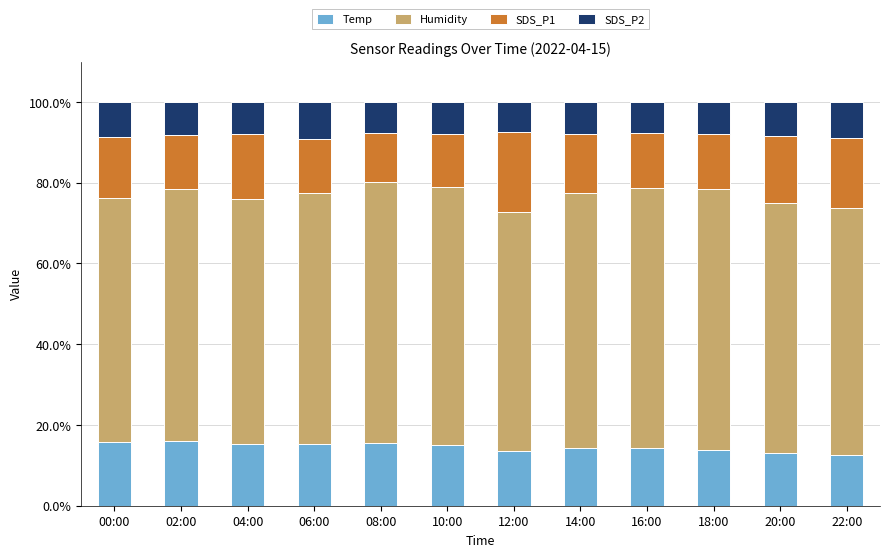

What is the highest value of the Temp series?

16.1